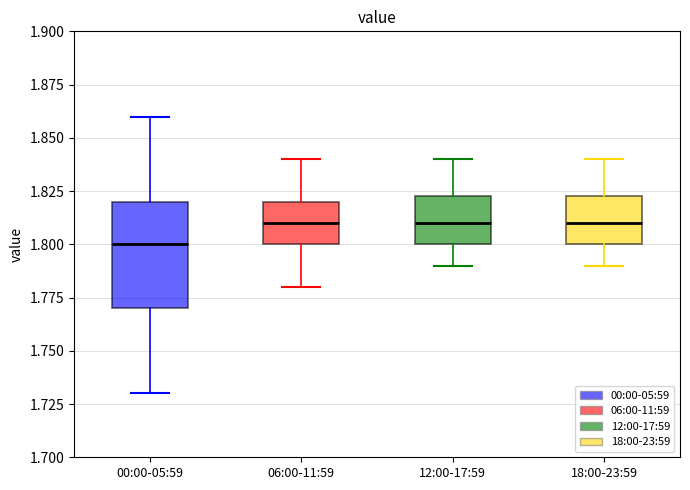

Which box has the lowest median line?

00:00-05:59